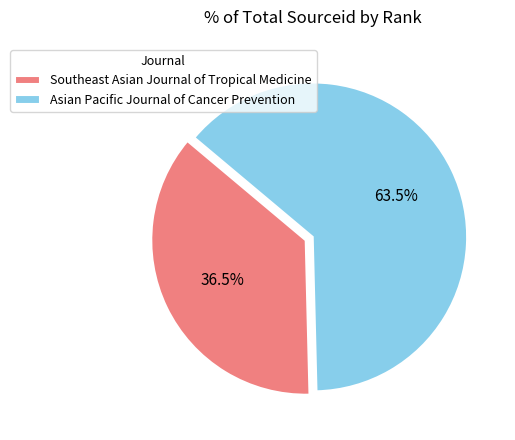

To the nearest percent, what is the difference between the largest and smallest slice percentages?

27%